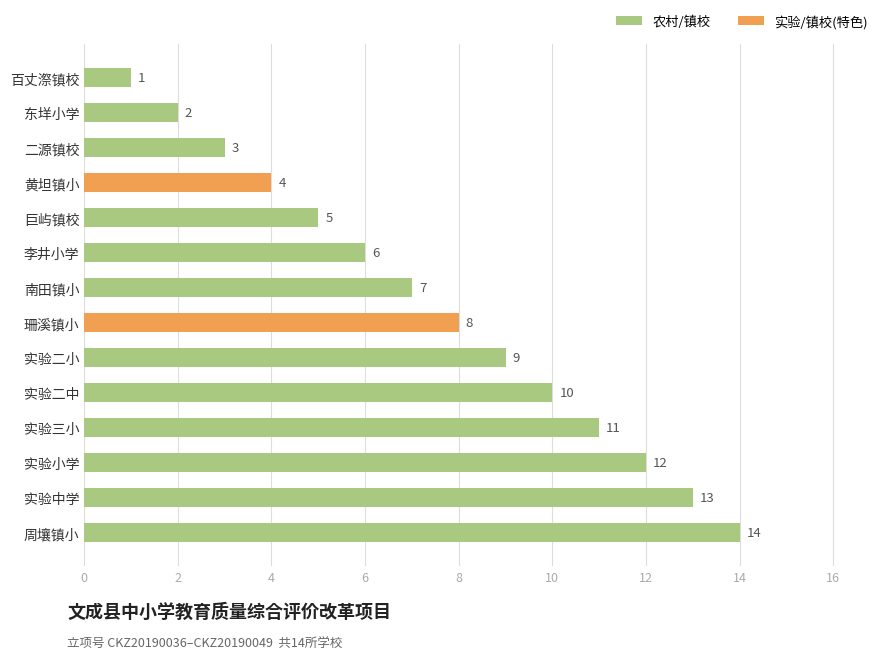

List the labels in order of value, largest first.

周壤镇小, 实验中学, 实验小学, 实验三小, 实验二中, 实验二小, 珊溪镇小, 南田镇小, 李井小学, 巨屿镇校, 黄坦镇小, 二源镇校, 东垟小学, 百丈漈镇校